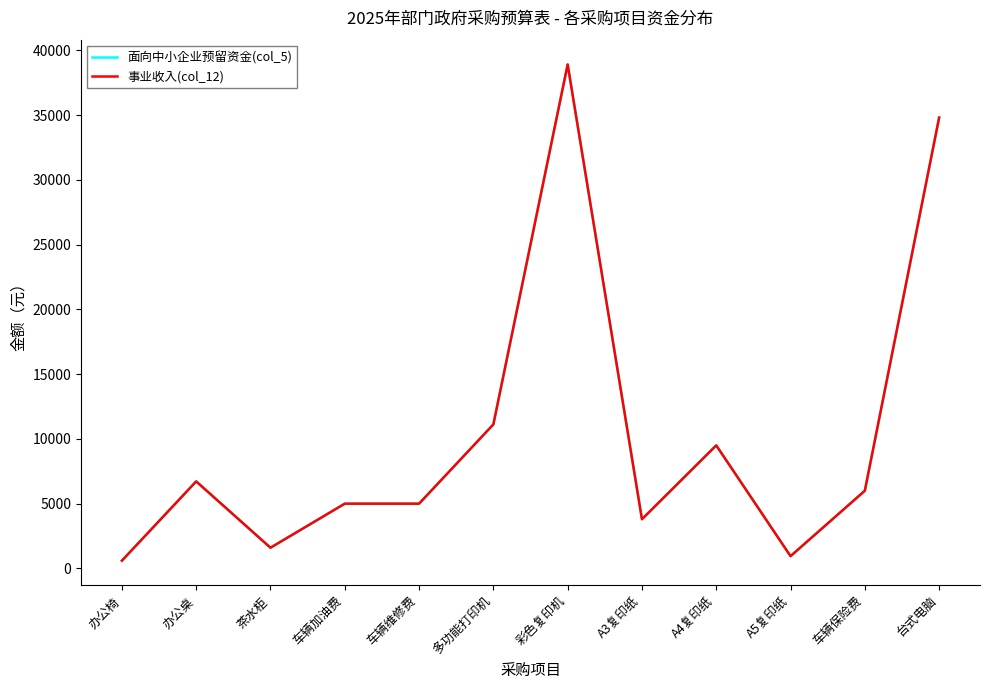

What is the average value of the 事业收入(col_12) series?

10332